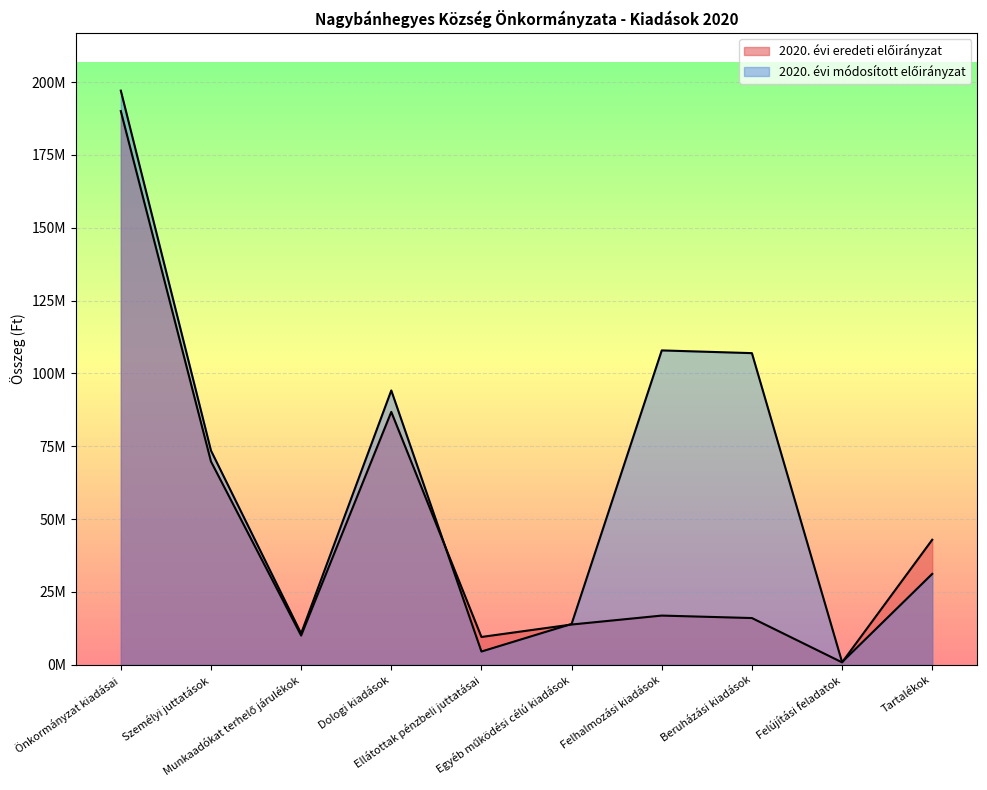

What is the difference between the maximum and minimum values in the 2020. évi módosított előirányzat series?

196154211